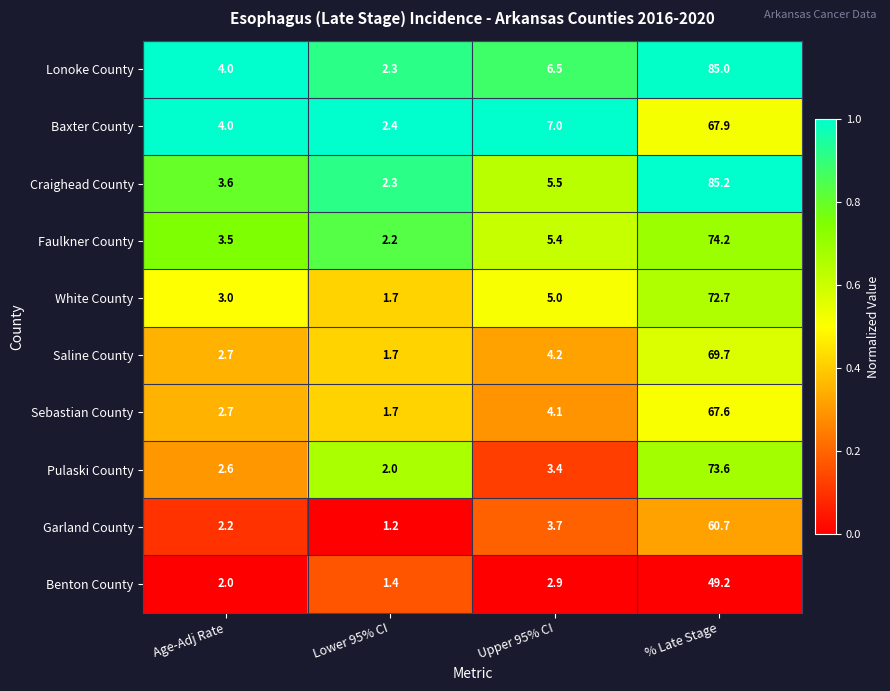

List the labels in order of White County value, largest first.

% Late Stage, Upper 95% CI, Age-Adj Rate, Lower 95% CI